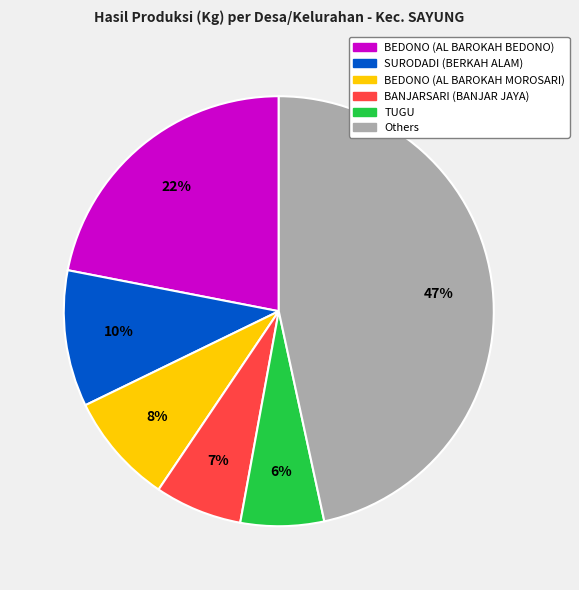

To the nearest percent, what is the average slice percentage?

17%